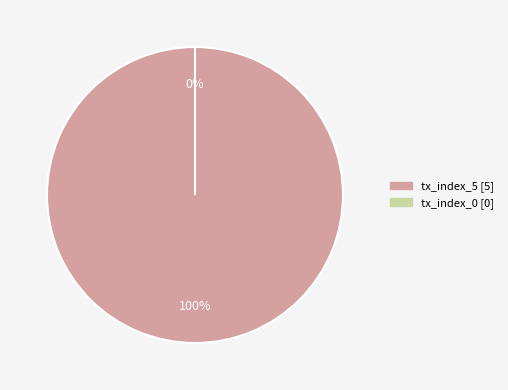

Combined, do tx_index_0 and tx_index_5 account for over 50%?

Yes